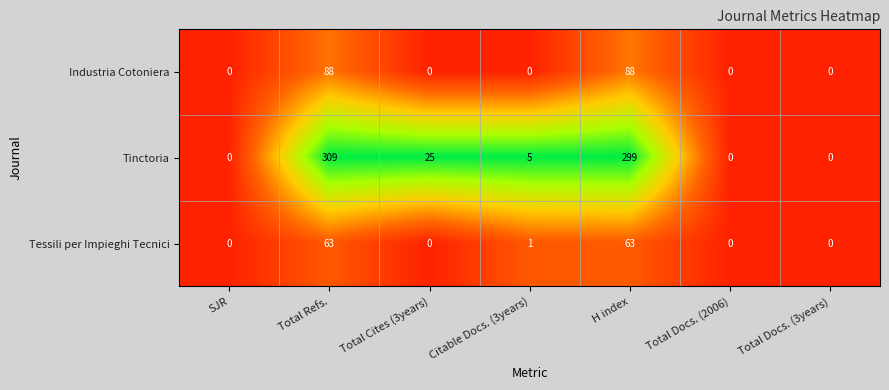

Rank the series by their maximum value, from lowest to highest.

Tessili per Impieghi Tecnici, Industria Cotoniera, Tinctoria